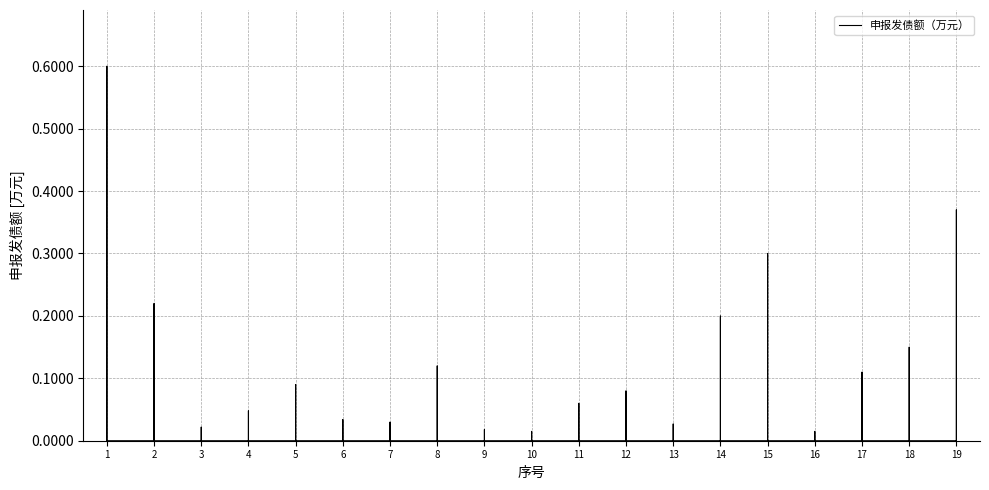

Reading left to right, transcribe all the data shown in this chart.

1=60000	2=22000	3=2200	4=4800	5=9000	6=3400	7=3000	8=12000	9=1800	10=1500	11=6000	12=8000	13=2700	14=20000	15=30000	16=1500	17=11000	18=15000	19=37000